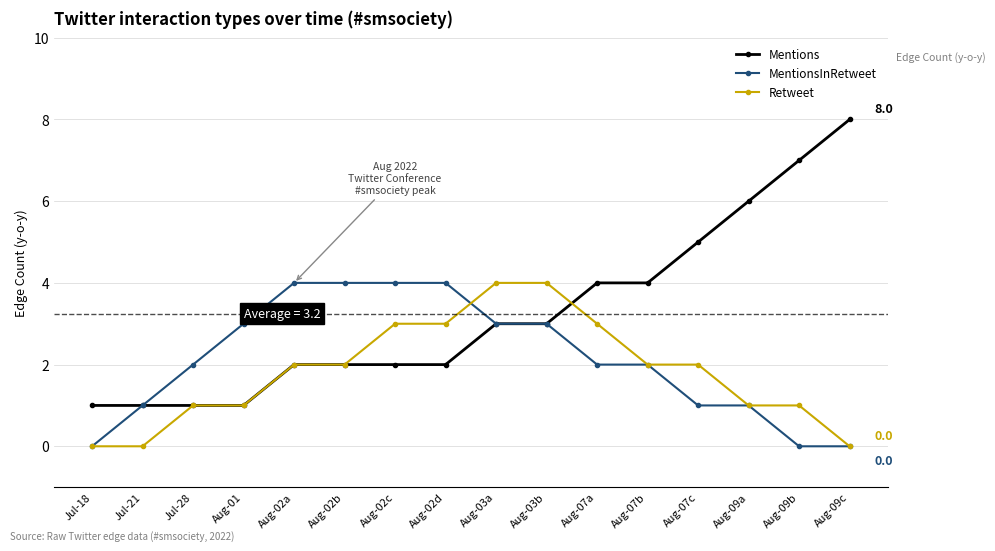

How many data points does each series have?

16